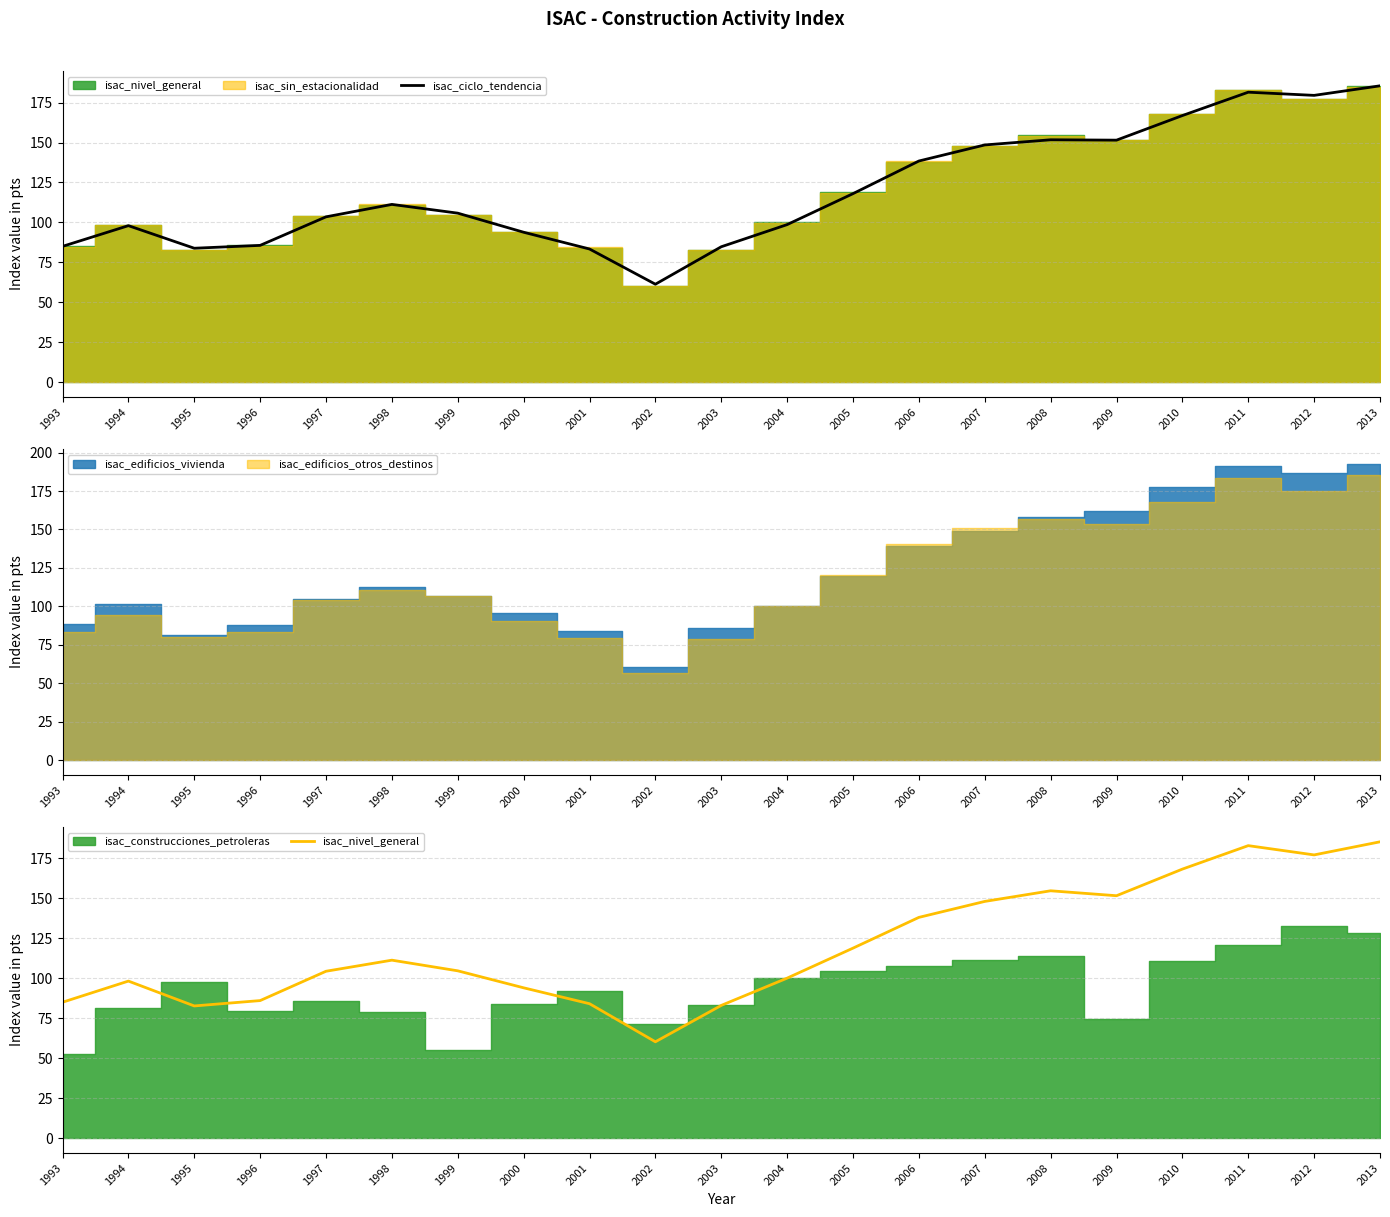

What is the difference between the isac_nivel_general values at 1995 and 2002?

22.4